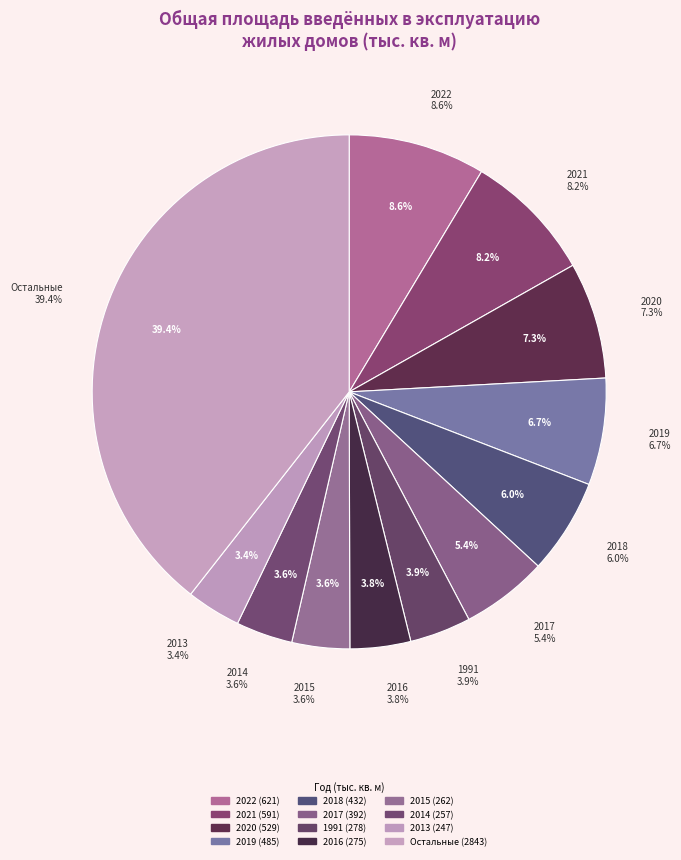

Does 2003 account for over 50% of the chart?

No